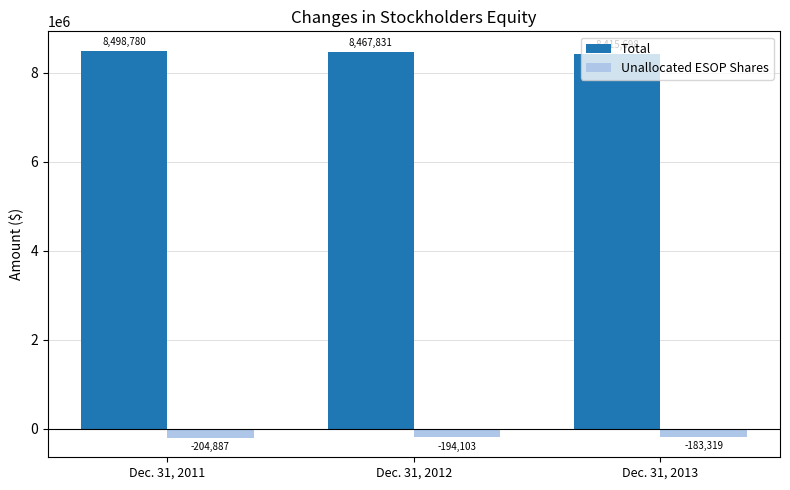

Does the chart contain stacked bars?

No